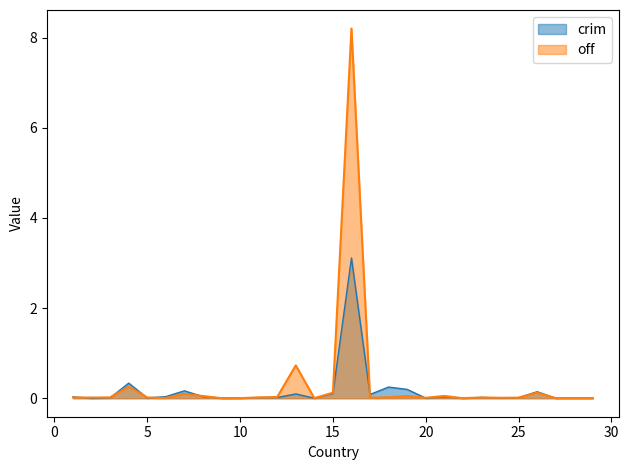

How many lines are shown in the chart?

2